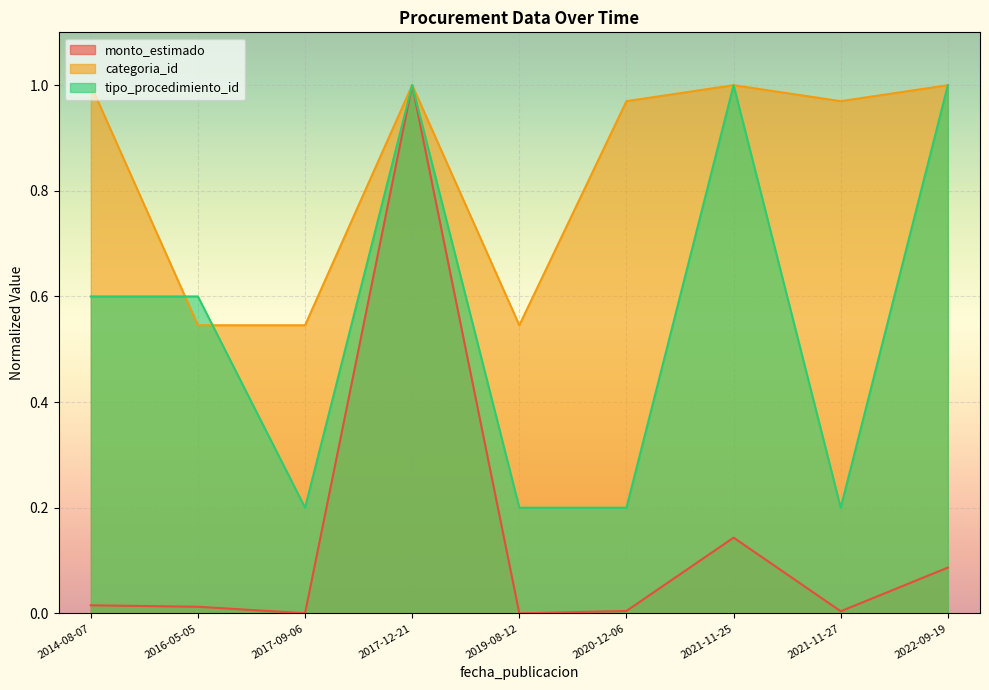

What is the label of the 8th point from the right?

2016-05-05